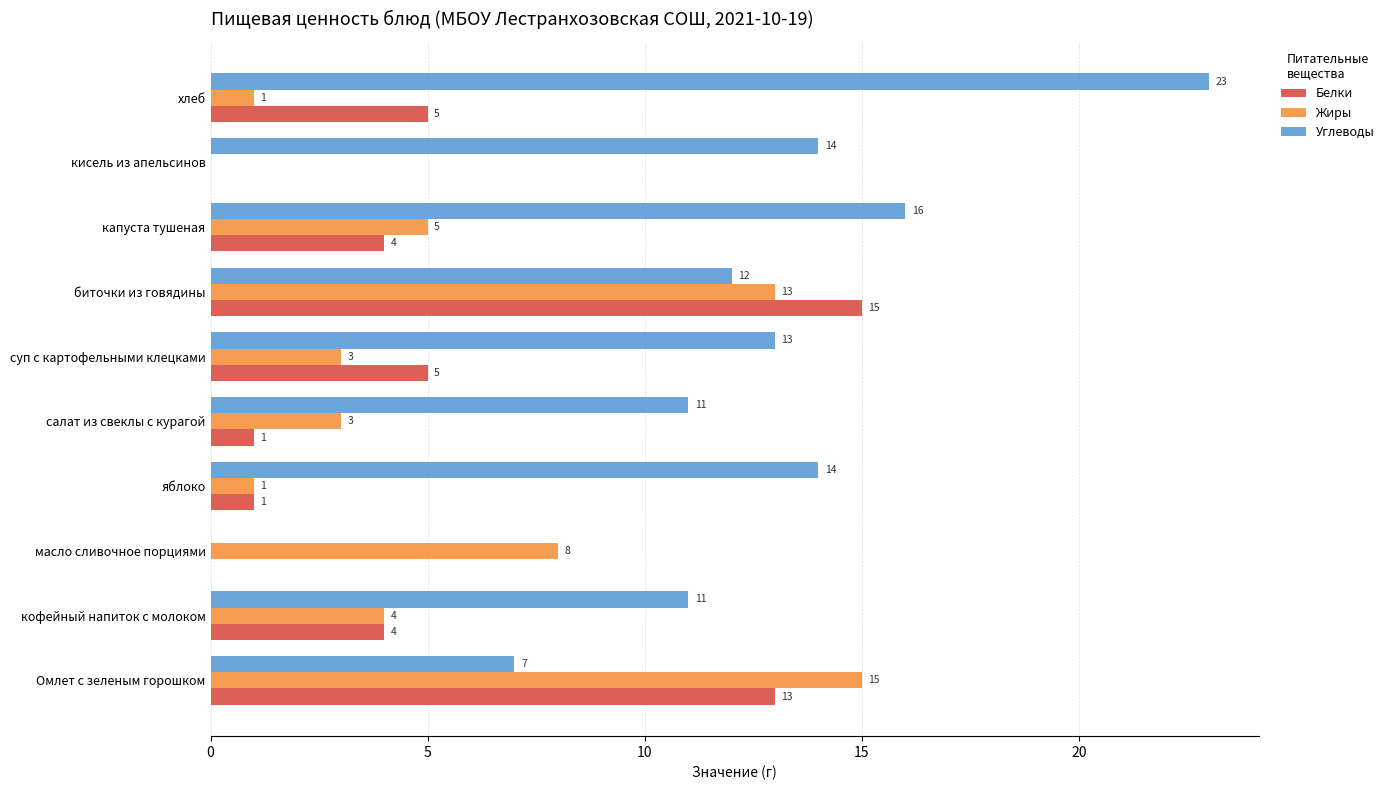

What is the average value of the Углеводы series?

12